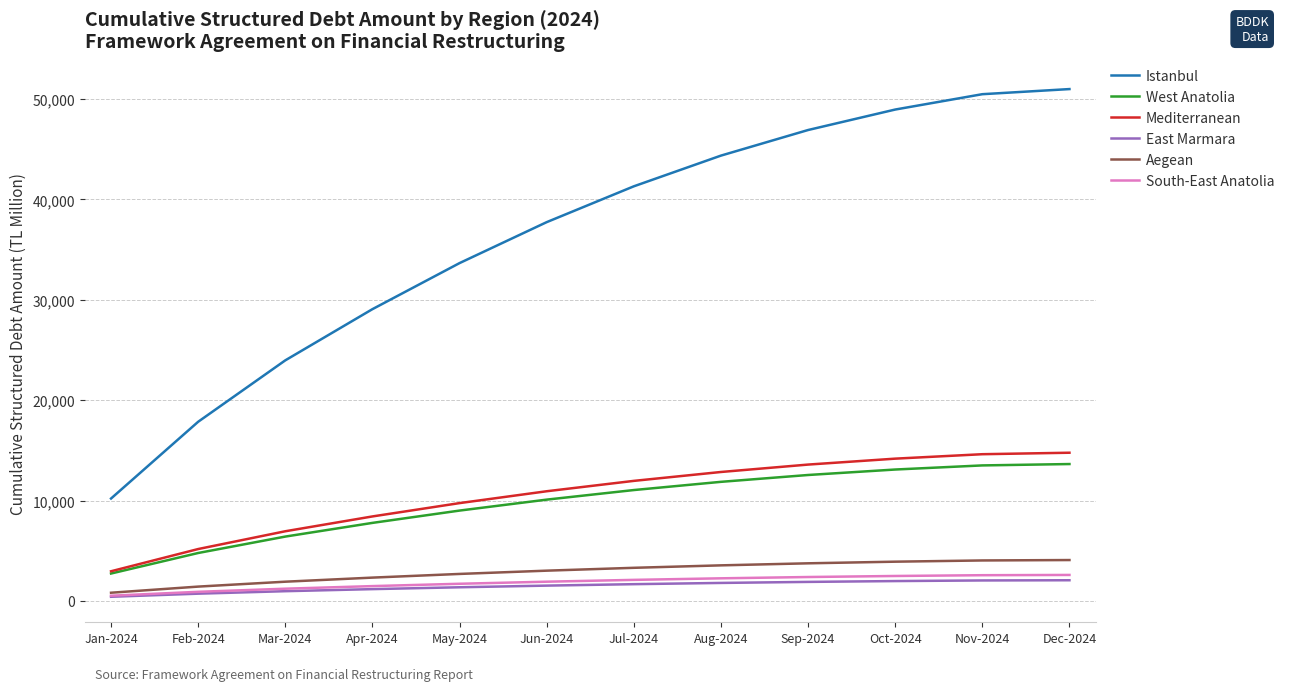

True or false: West Anatolia has more than 2 points higher than both neighbors.

False